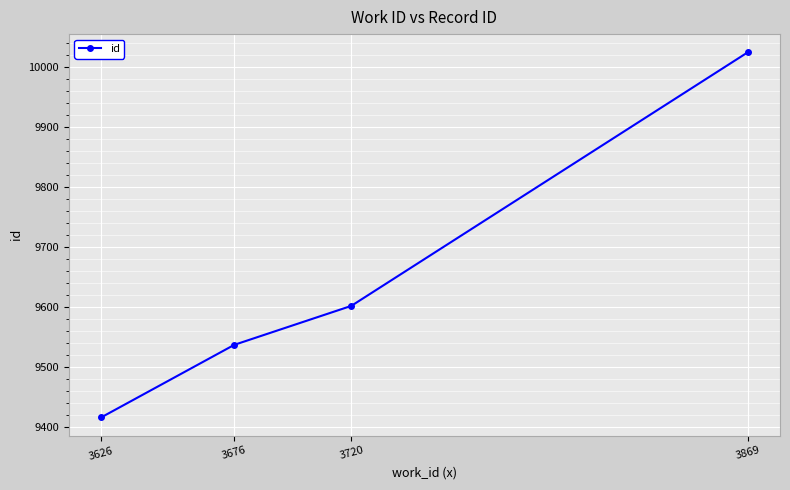

Reading right to left, what are all the values shown in this chart?

10025	9602	9537	9416